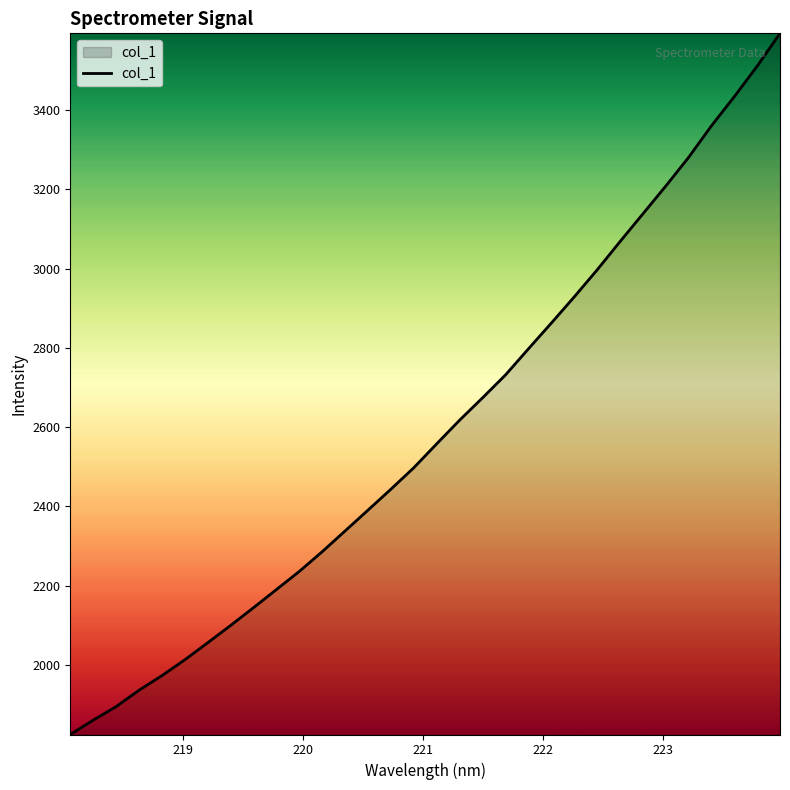

What is the greatest value displayed?

3593.6